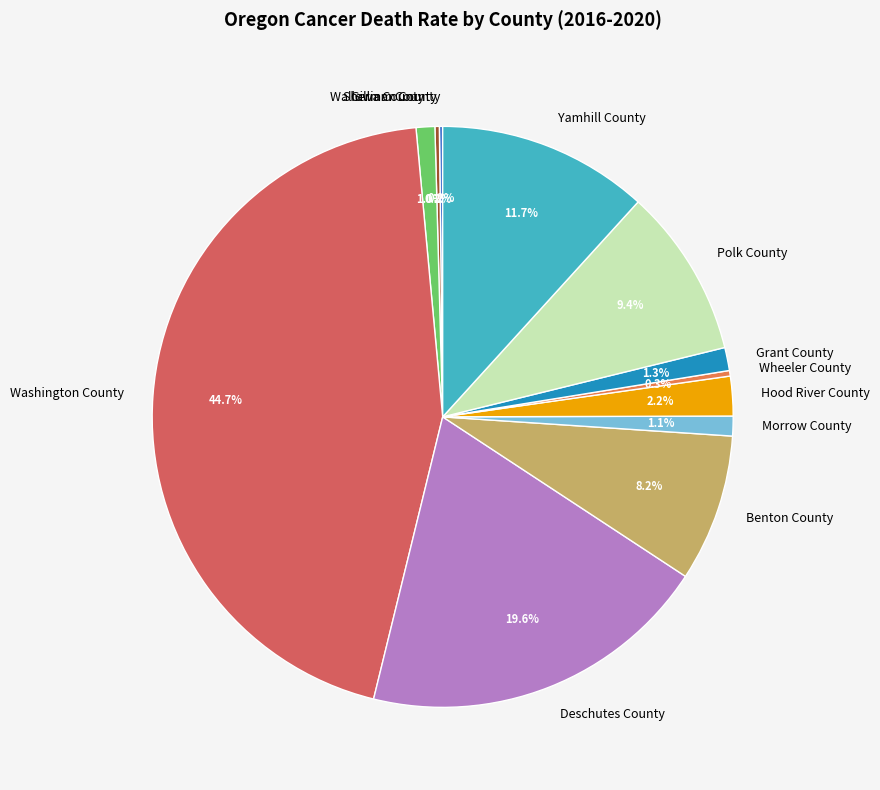

To the nearest percent, what is the difference between the largest and smallest slice percentages?

45%